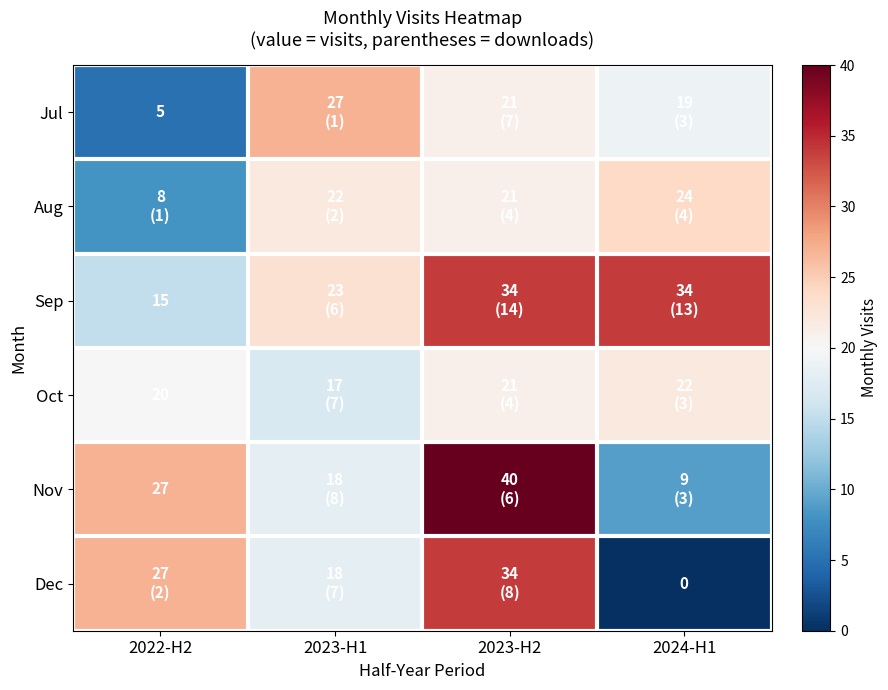

True or false: Nov has a value of 27 at 2022-H2.

True